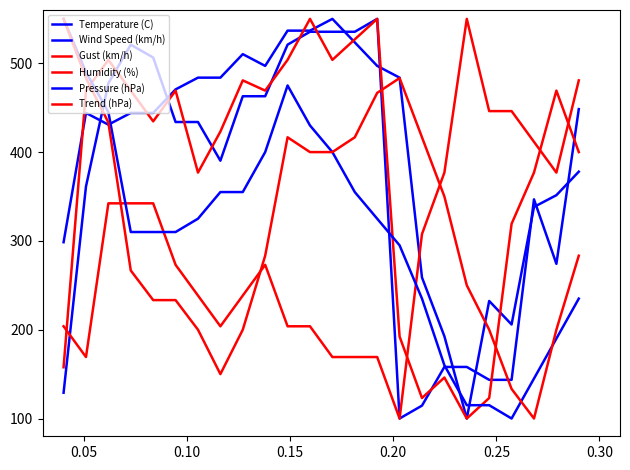

At how many categories does at least one series exceed 545?

5